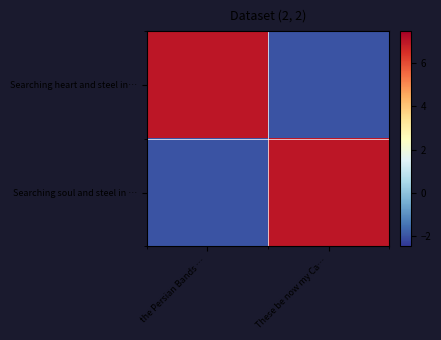

Reading left to right, what are all the values shown in this chart?

Searching heart and steel in…: the Persian Bands …=7	These be now my Ca…=-2
Searching soul and steel in …: the Persian Bands …=-2	These be now my Ca…=7